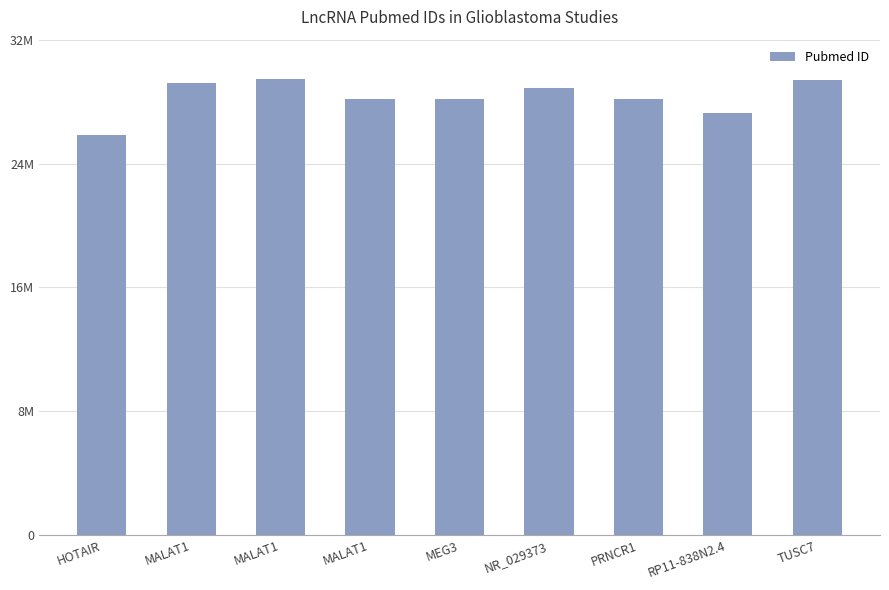

What is the difference between the maximum and second lowest values?

2209553